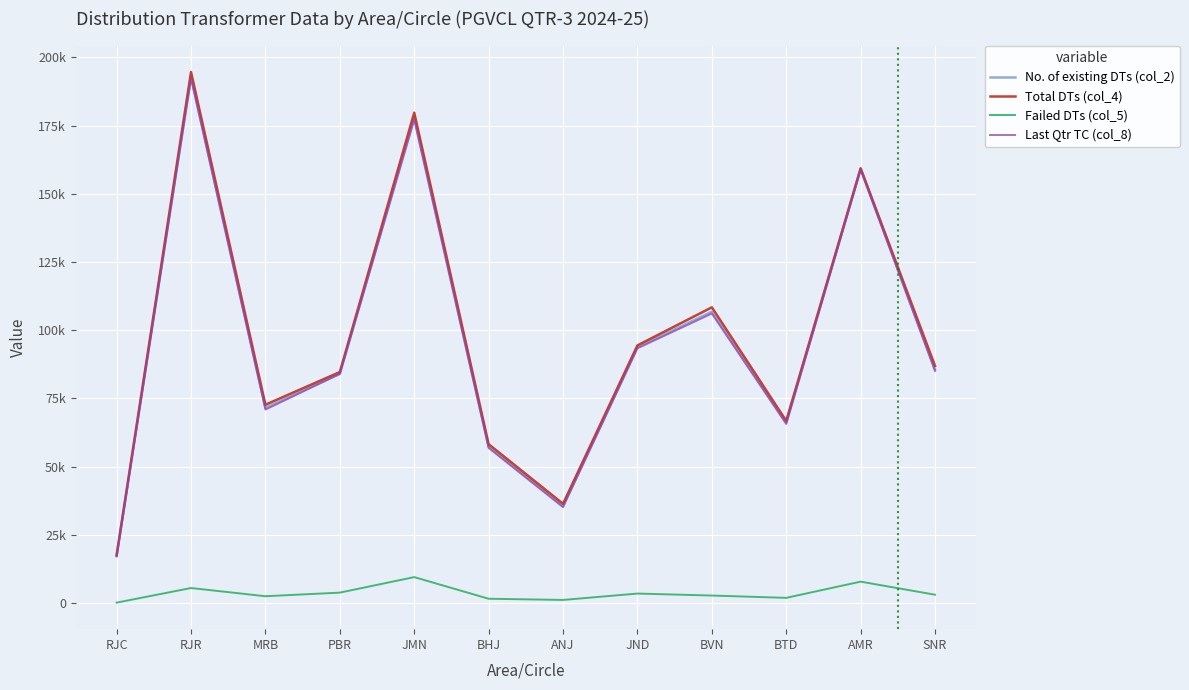

Where is the first local minimum for Total DTs (col_4)?

MRB